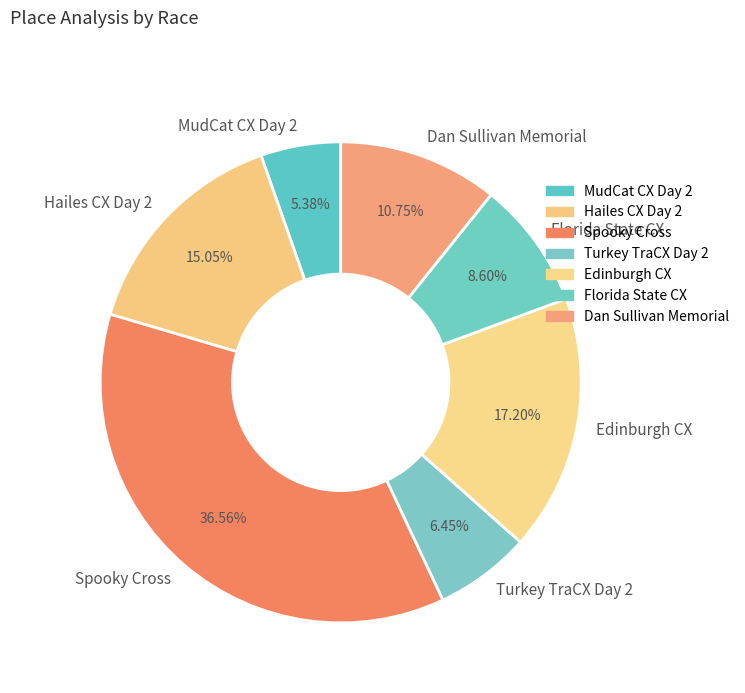

True or false: Turkey TraCX Day 2 accounts for 6% of the total.

True